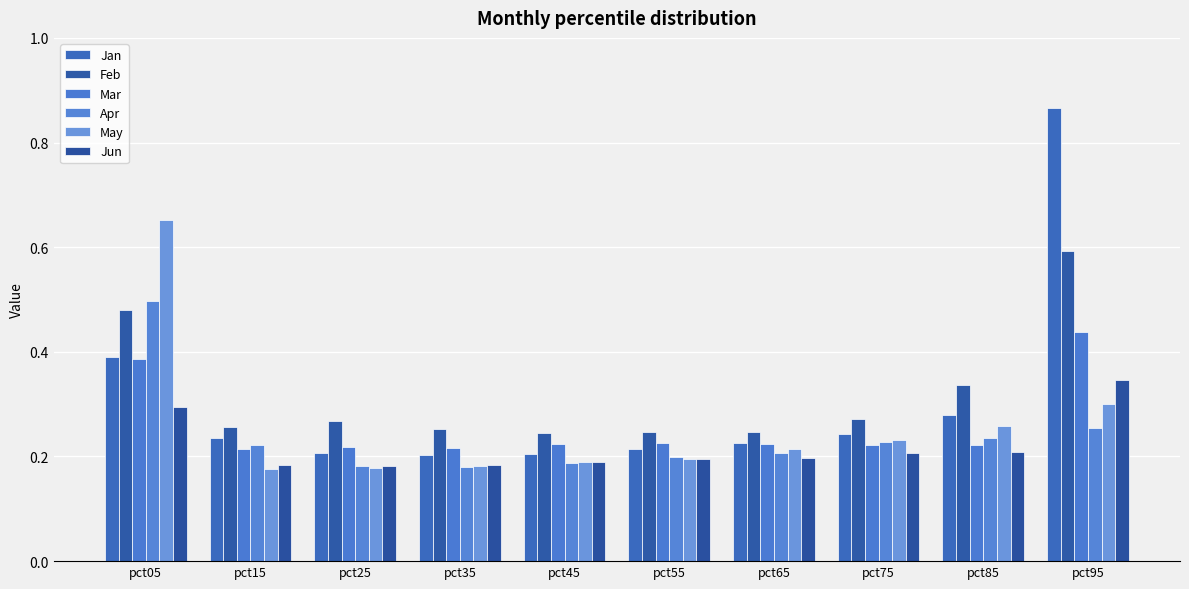

Reading left to right, list all the values displayed in this chart.

Jan: pct05=0.4	pct15=0.2	pct25=0.2	pct35=0.2	pct45=0.2	pct55=0.2	pct65=0.2	pct75=0.2	pct85=0.3	pct95=0.9
Feb: pct05=0.5	pct15=0.3	pct25=0.3	pct35=0.3	pct45=0.2	pct55=0.2	pct65=0.2	pct75=0.3	pct85=0.3	pct95=0.6
Mar: pct05=0.4	pct15=0.2	pct25=0.2	pct35=0.2	pct45=0.2	pct55=0.2	pct65=0.2	pct75=0.2	pct85=0.2	pct95=0.4
Apr: pct05=0.5	pct15=0.2	pct25=0.2	pct35=0.2	pct45=0.2	pct55=0.2	pct65=0.2	pct75=0.2	pct85=0.2	pct95=0.3
May: pct05=0.7	pct15=0.2	pct25=0.2	pct35=0.2	pct45=0.2	pct55=0.2	pct65=0.2	pct75=0.2	pct85=0.3	pct95=0.3
Jun: pct05=0.3	pct15=0.2	pct25=0.2	pct35=0.2	pct45=0.2	pct55=0.2	pct65=0.2	pct75=0.2	pct85=0.2	pct95=0.3